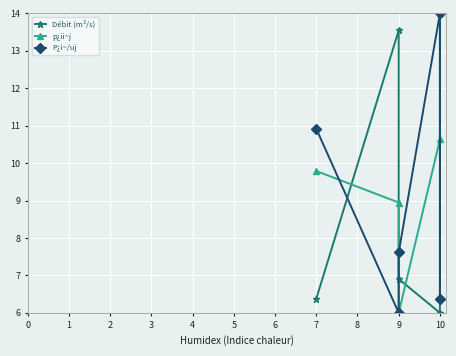

Which category has the highest value in the P¿i~/uj series?

10